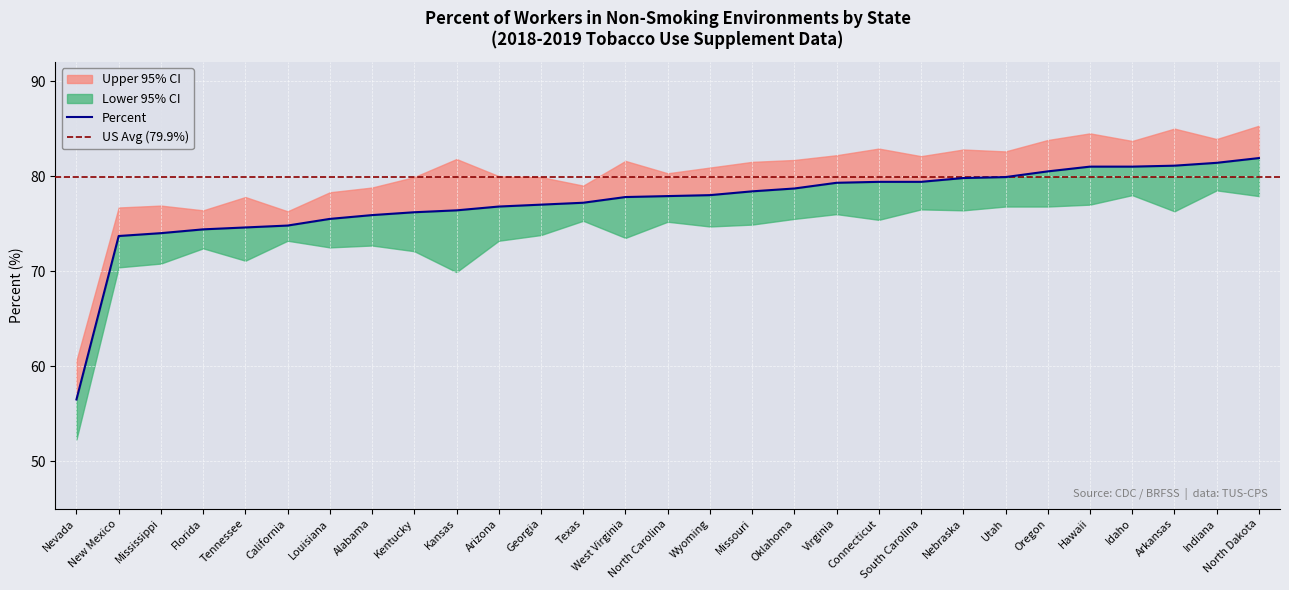

At which category does Upper 95% CI reach its first local peak?

Mississippi